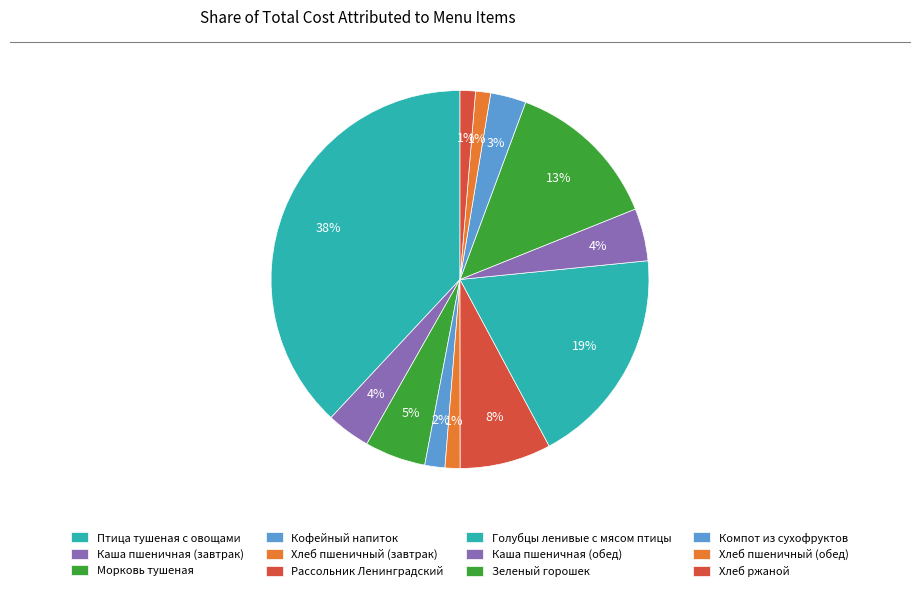

How many segments does this pie chart have?

12